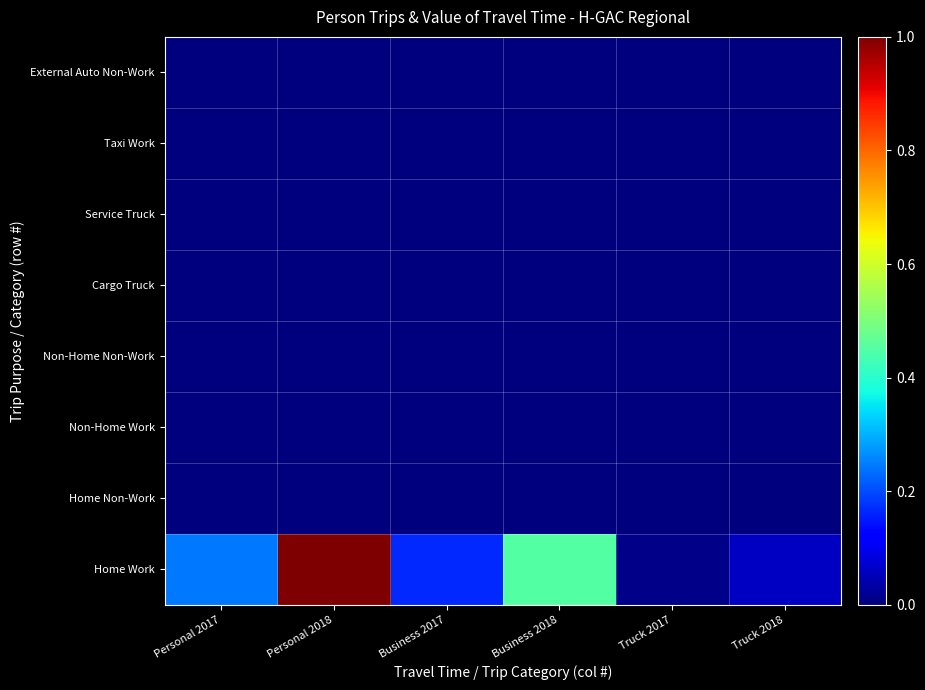

At how many categories does at least one series exceed 0?

6